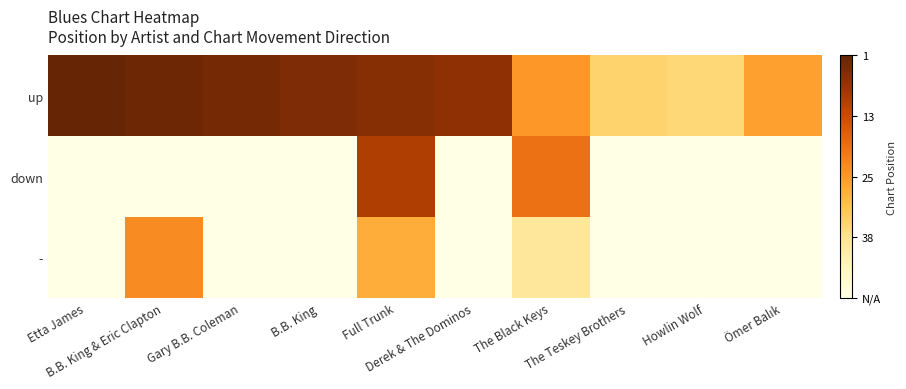

List the series in order of their peak value, lowest first.

-, down, up